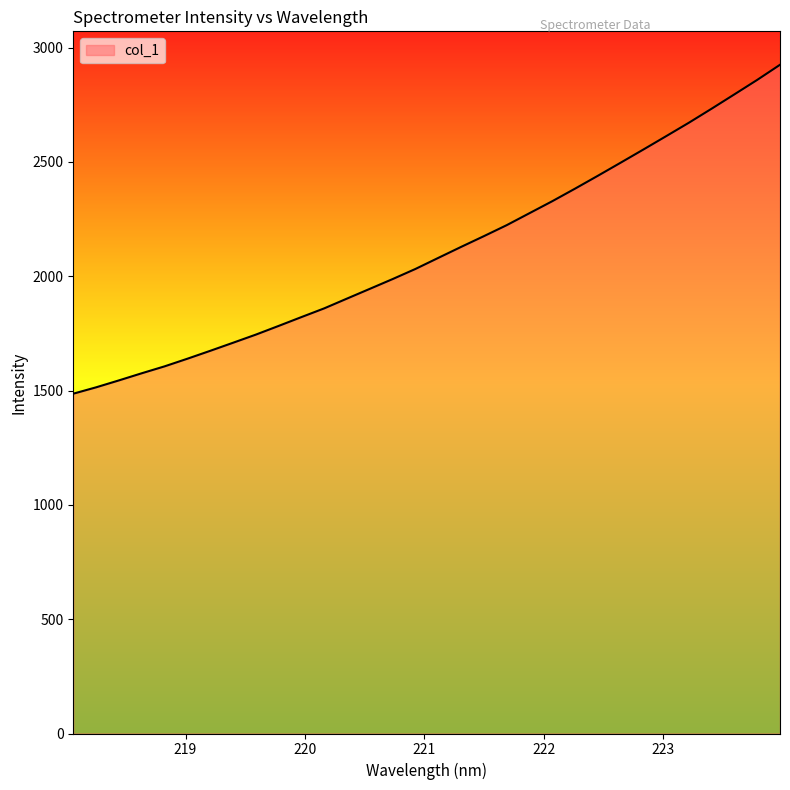

What is the difference between the maximum and minimum values?

1438.4